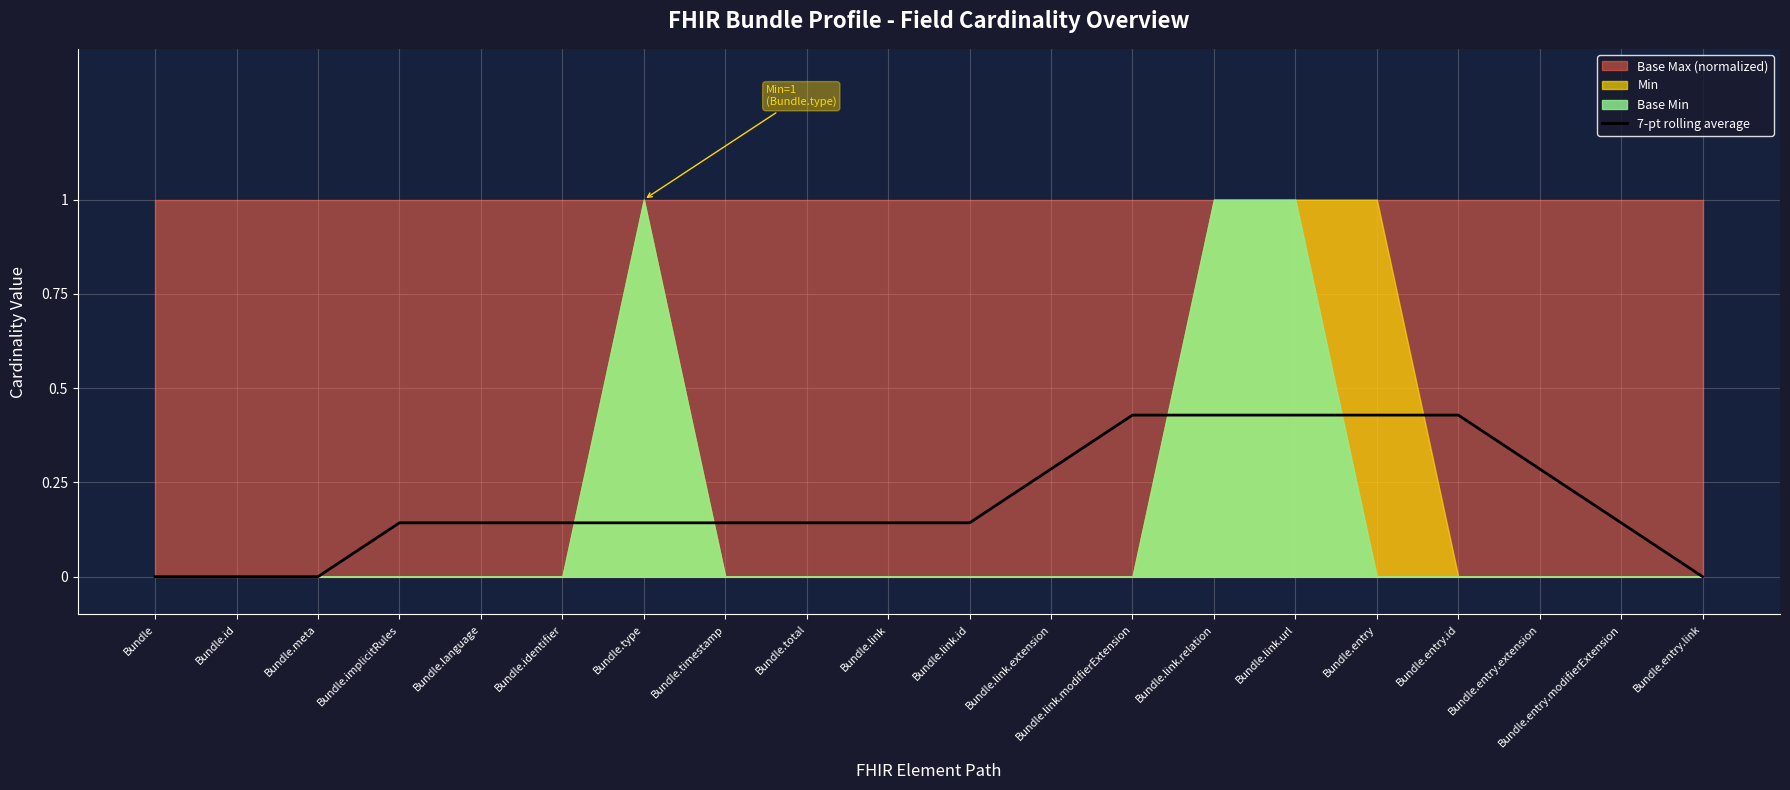

True or false: there are more than 0 points higher than both neighbors.

False